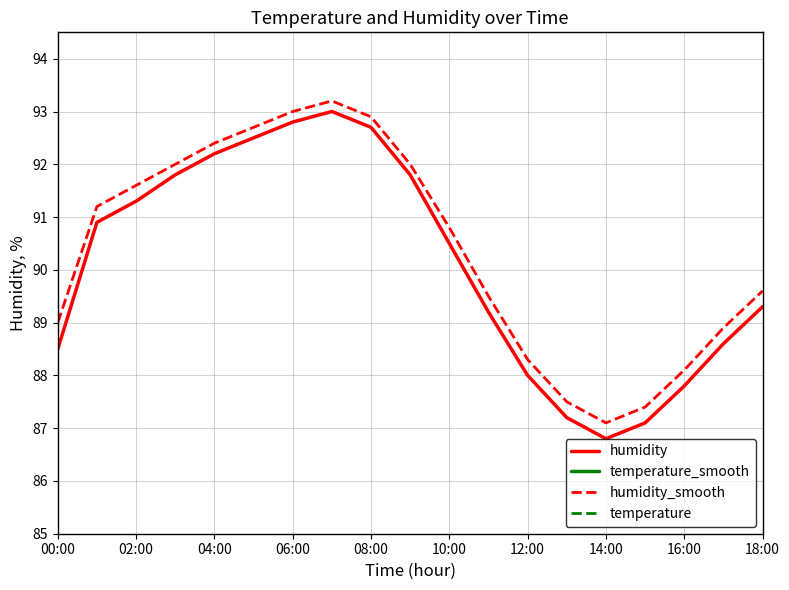

True or false: humidity_smooth has more than 2 interior local peaks.

False